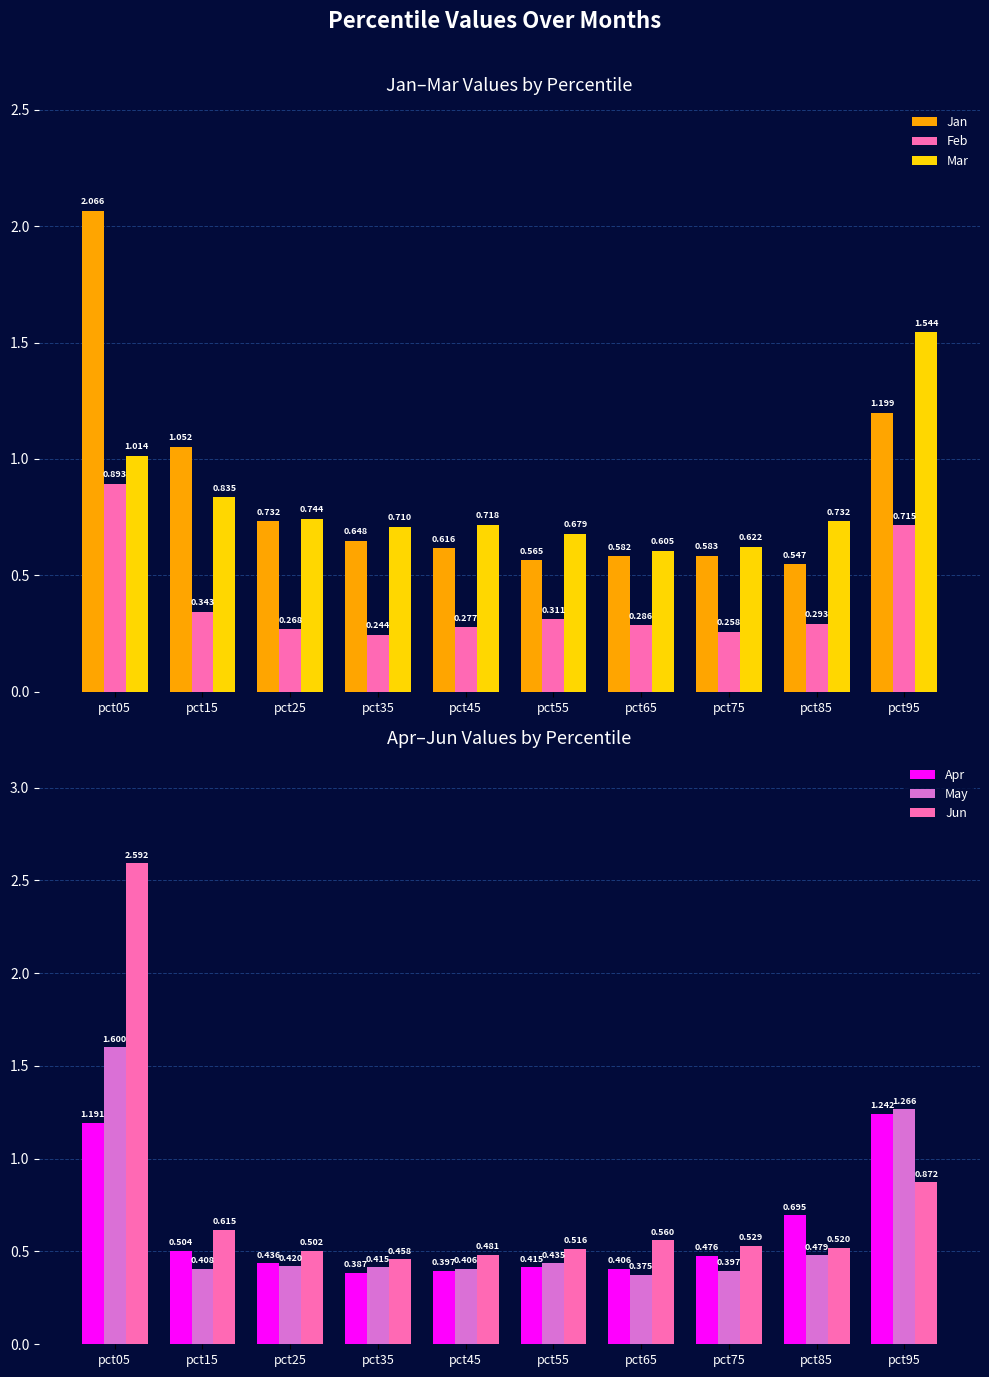

The Apr series shows 0.3 at pct45. True or false?

False